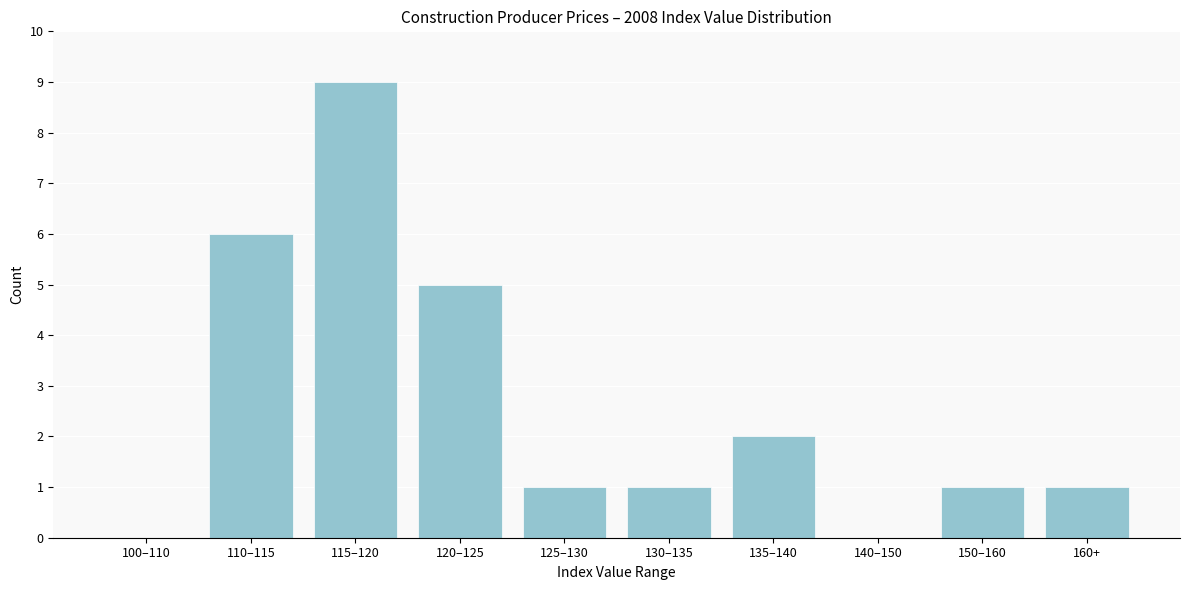

Reading right to left, what are all the values shown in this chart?

160+=1	150–160=1	140–150=0	135–140=2	130–135=1	125–130=1	120–125=5	115–120=9	110–115=6	100–110=0